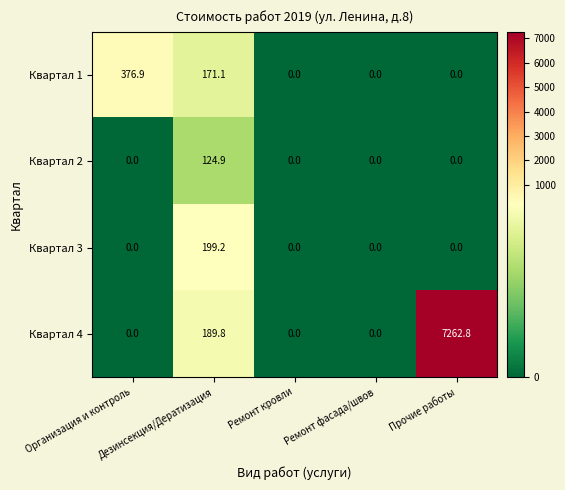

What is the difference between the maximum and minimum values in the Квартал 4 series?

7262.8